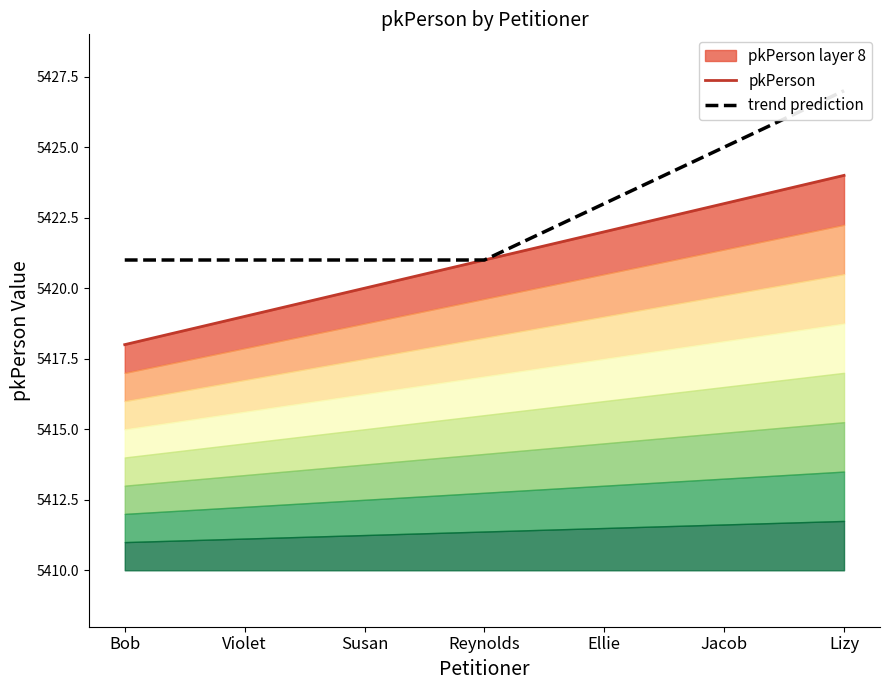

What is the label of the 7th point from the right?

Bob